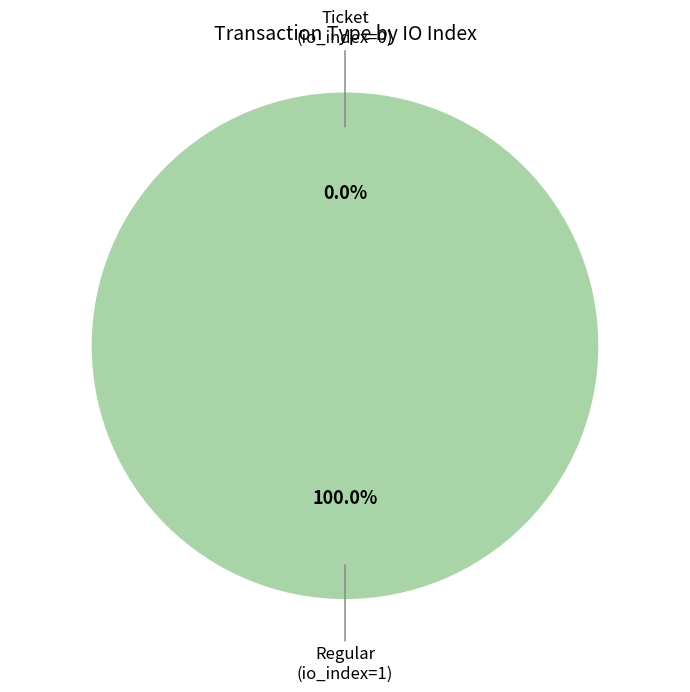

To the nearest percent, what is the combined percentage of Ticket (io_index=0) and Regular (io_index=1)?

100%